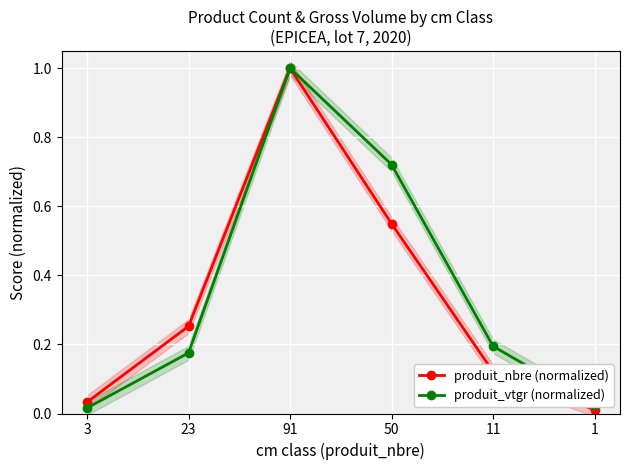

What is the label of the 5th point from the left?

11